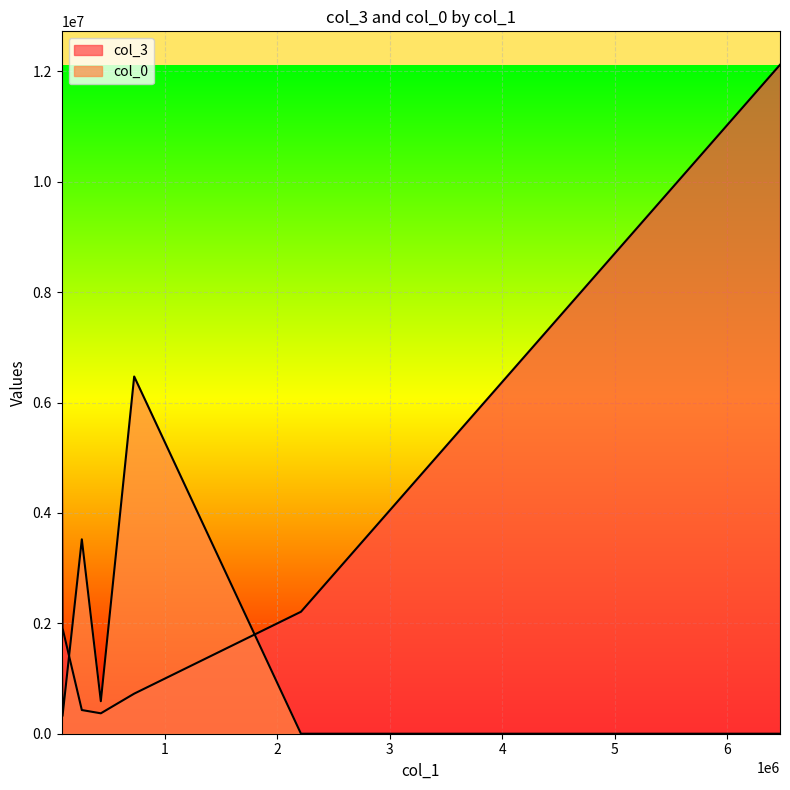

What is the difference between the maximum and minimum values in the col_3 series?

11751036.9